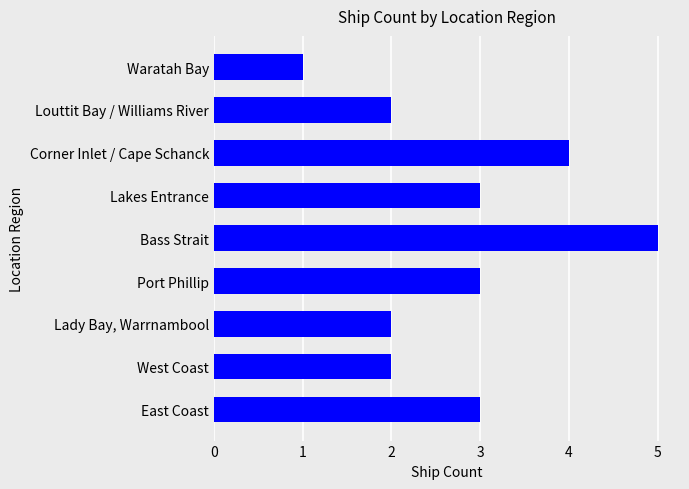

What is the greatest value displayed?

5